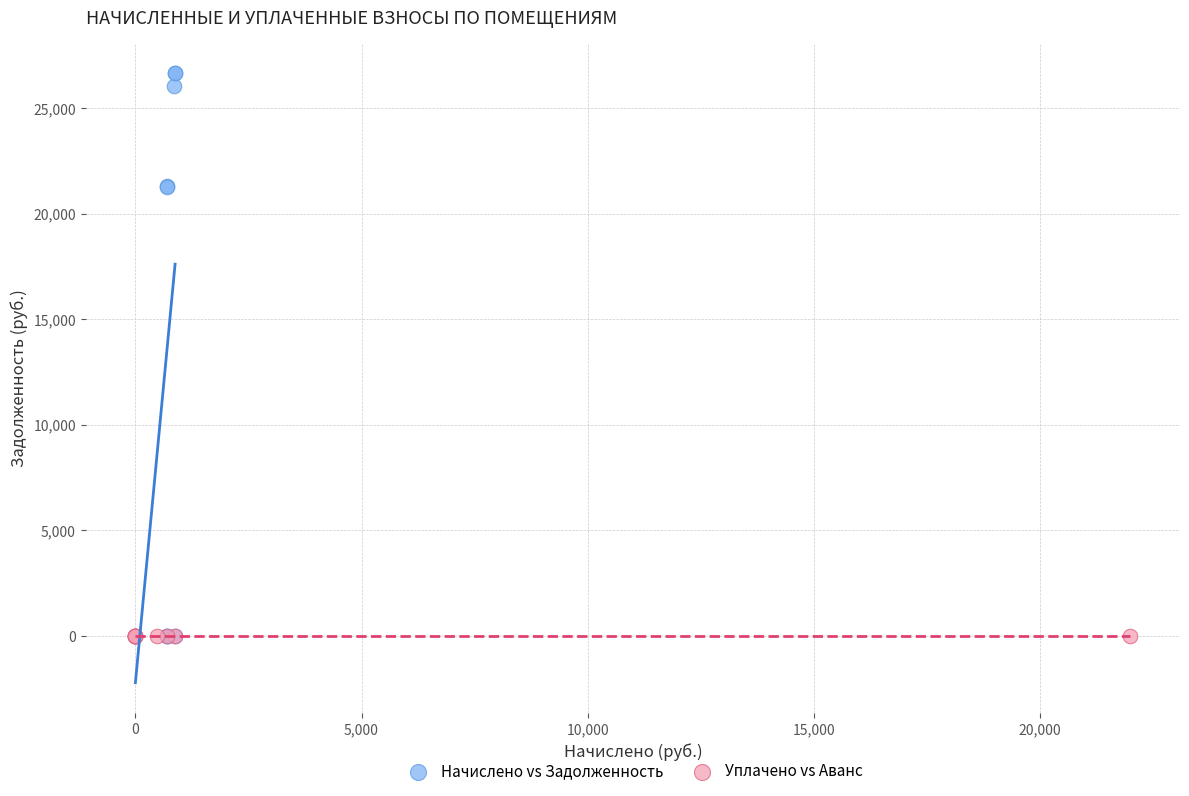

Which series has the largest Y range (max minus min)?

Начислено vs Задолженность